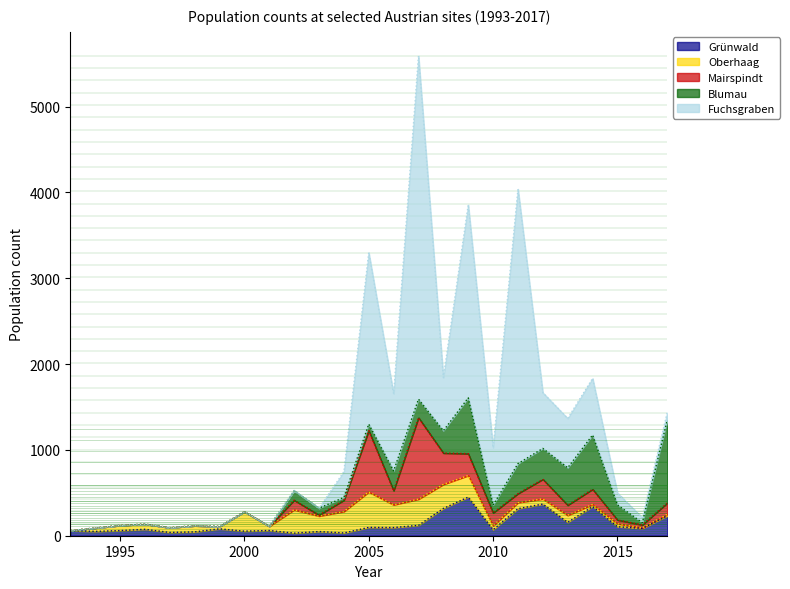

What is the greatest value displayed?

4000